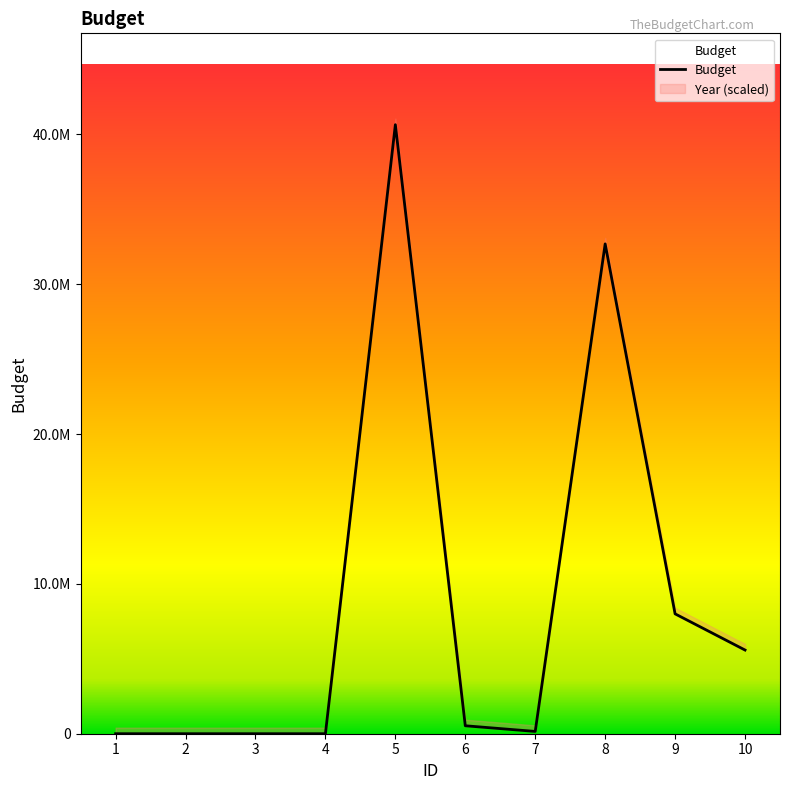

What is the difference between the second highest and second lowest values?

32690600